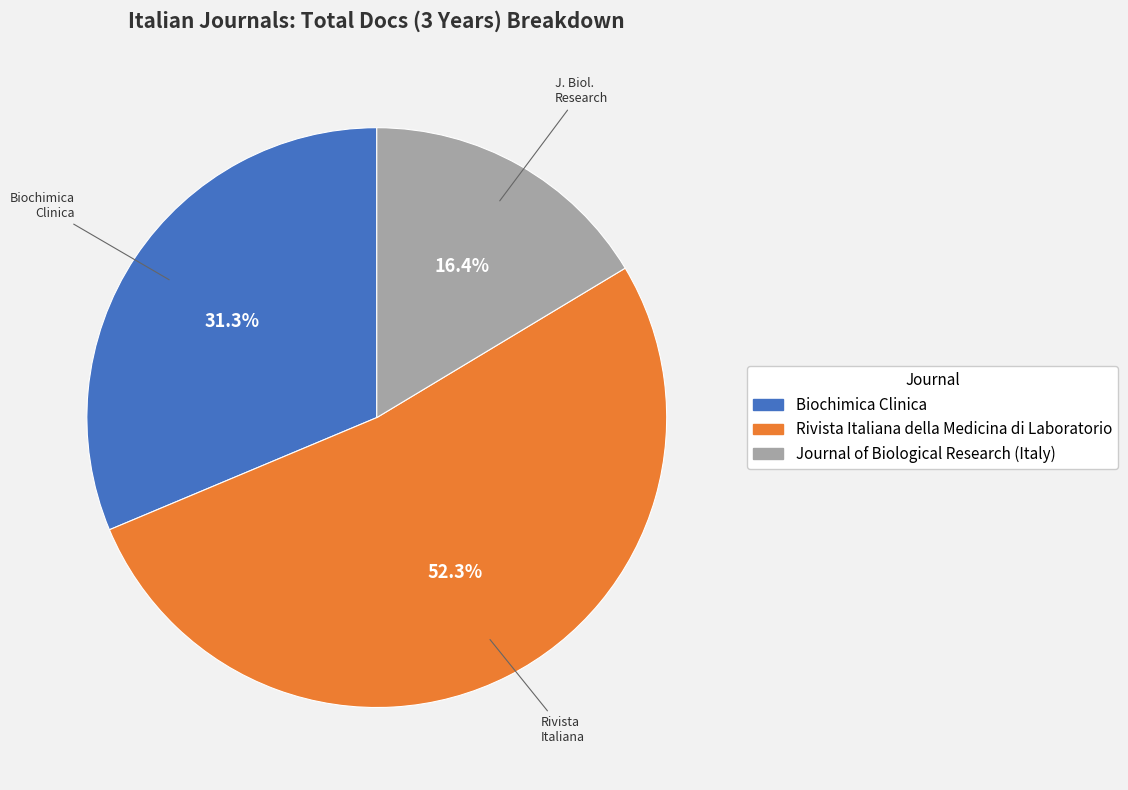

What is the ratio of the value at Biochimica Clinica to the value at Rivista Italiana della Medicina di Laboratorio?

0.6